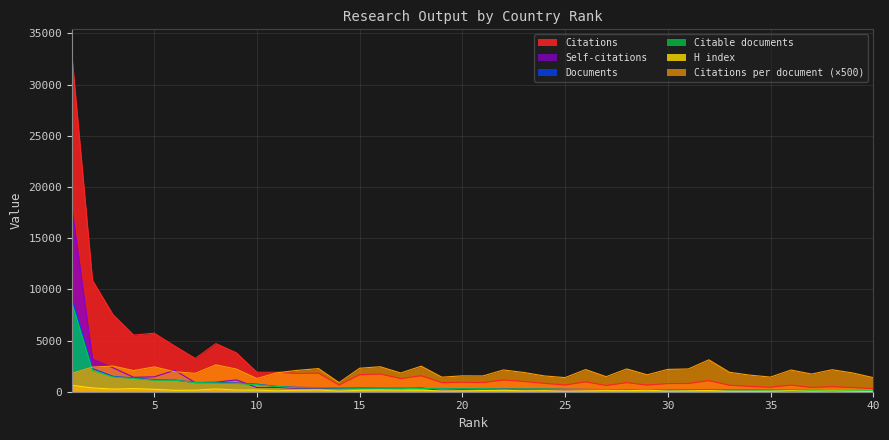

The value of Citable documents at 37 is 49. True or false?

False